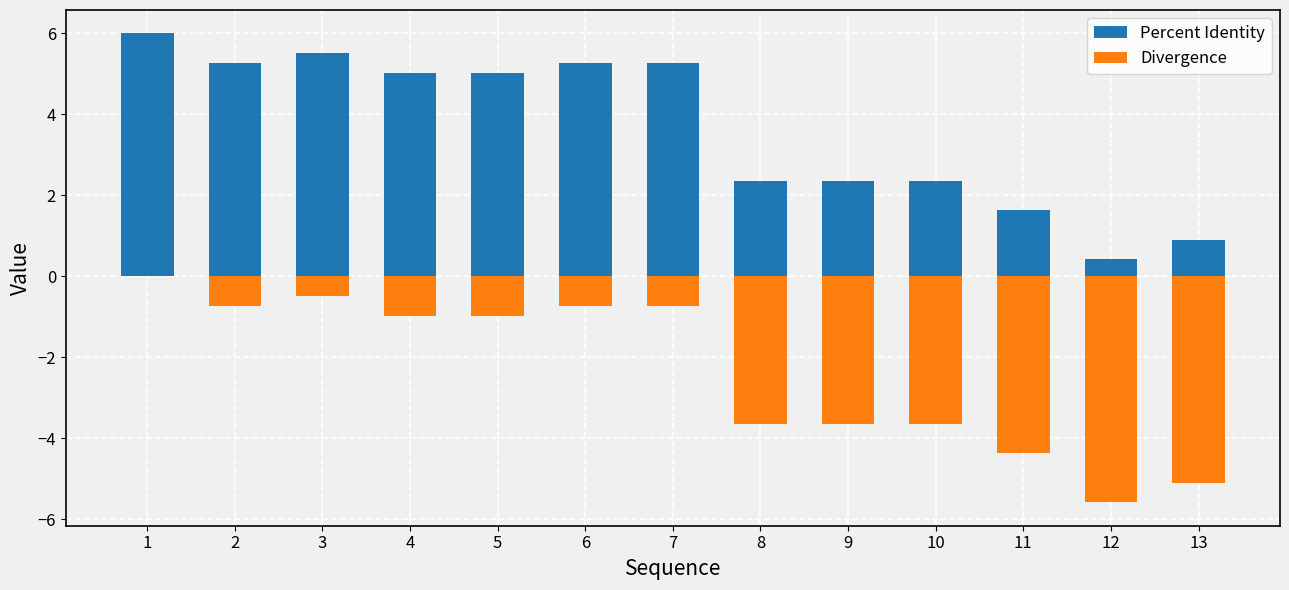

The Percent Identity series shows 0.6 at 11. True or false?

False